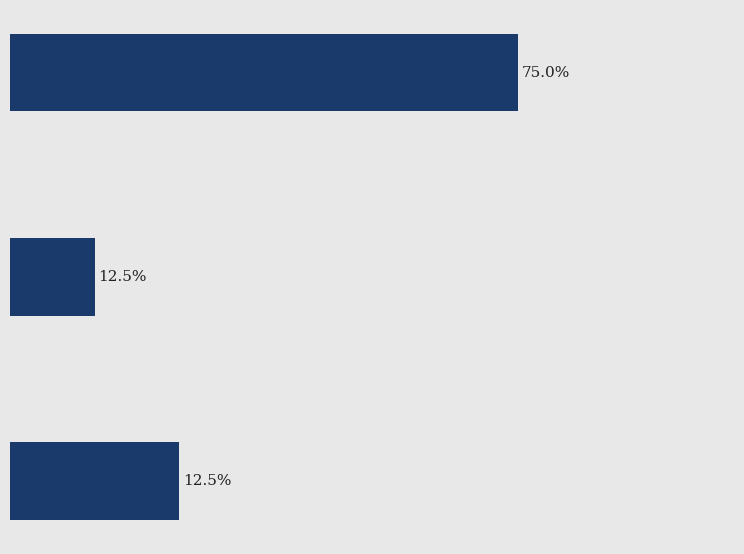

Are the bars horizontal?

Yes